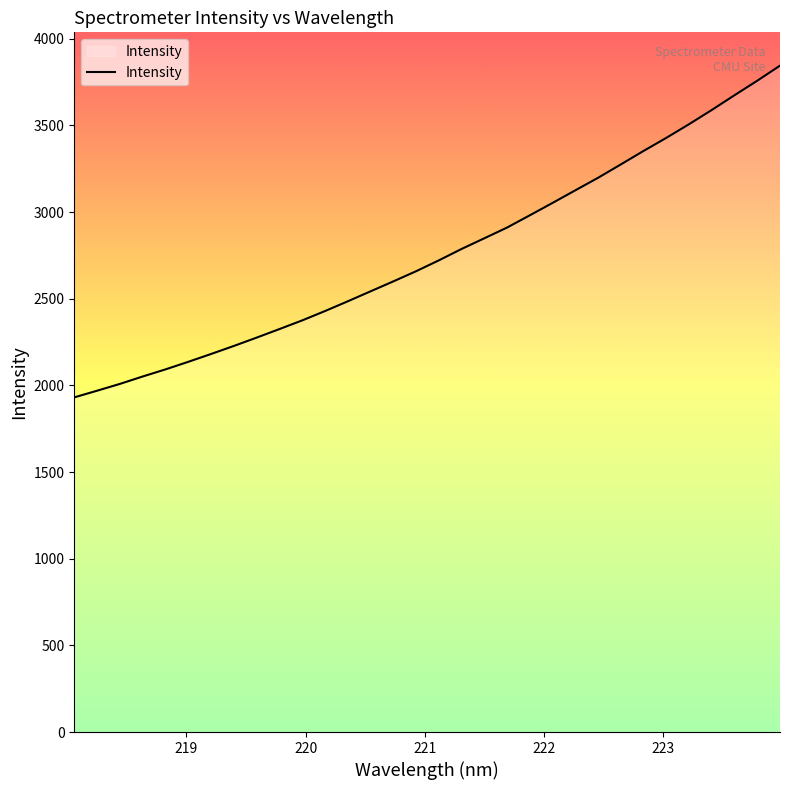

What is the smallest value displayed?

1930.7